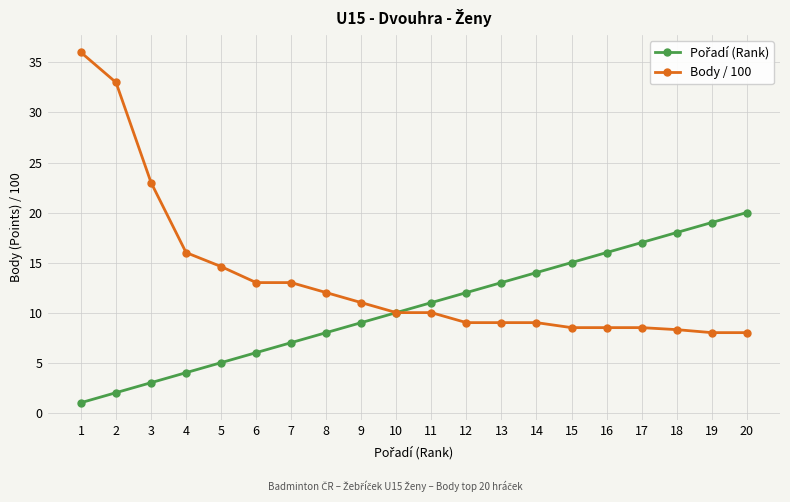

What is the value of the Body / 100 point at the 9th from the left?

11.0